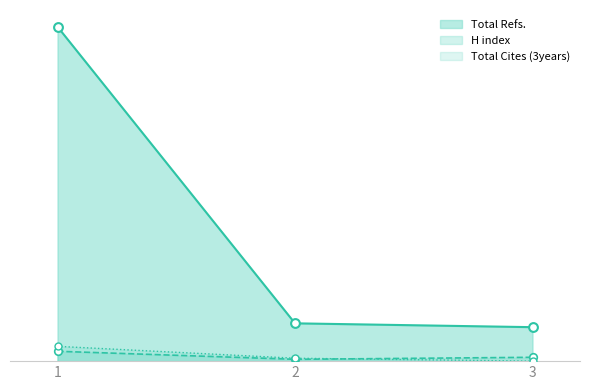

Is the value of Total Cites (3years) at 1 greater than the value of H index at 3?

Yes